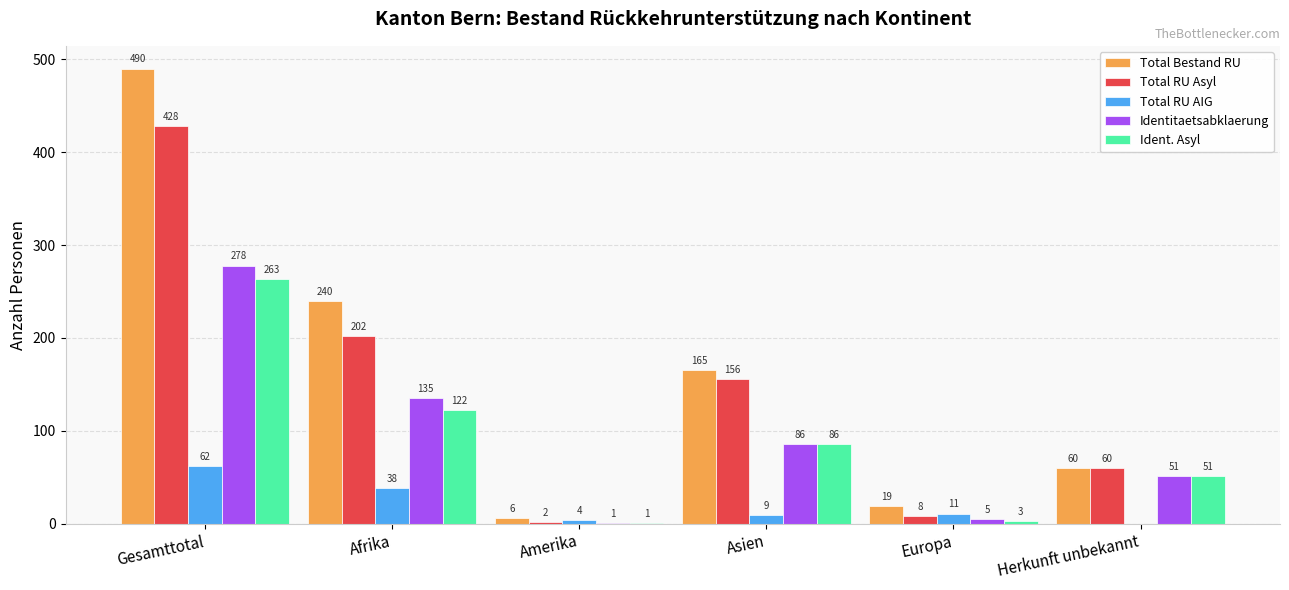

What is the approximate value of Total RU AIG at Afrika, to the nearest 10?

40